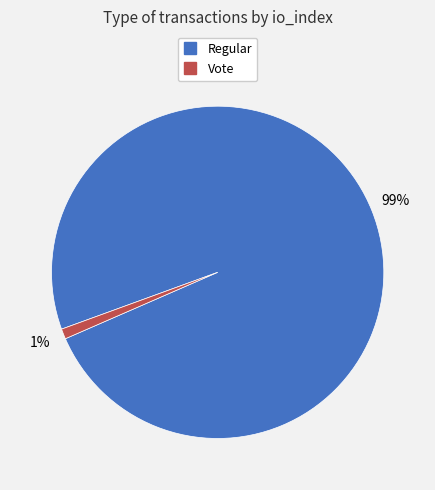

Is there a majority slice in this chart?

Yes